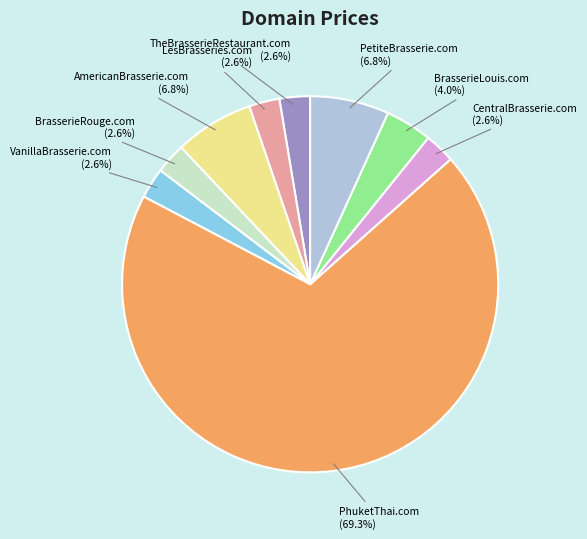

What is the total percentage of TheBrasserieRestaurant.com and LesBrasseries.com?

5.2%